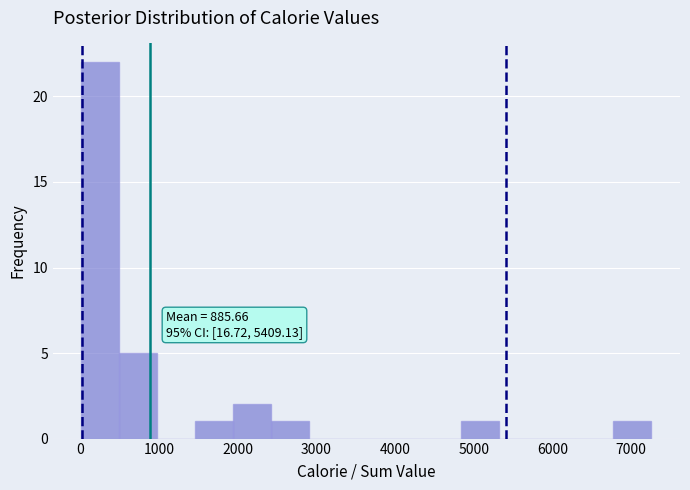

Which range on the x-axis has the tallest bar?

0 to 500